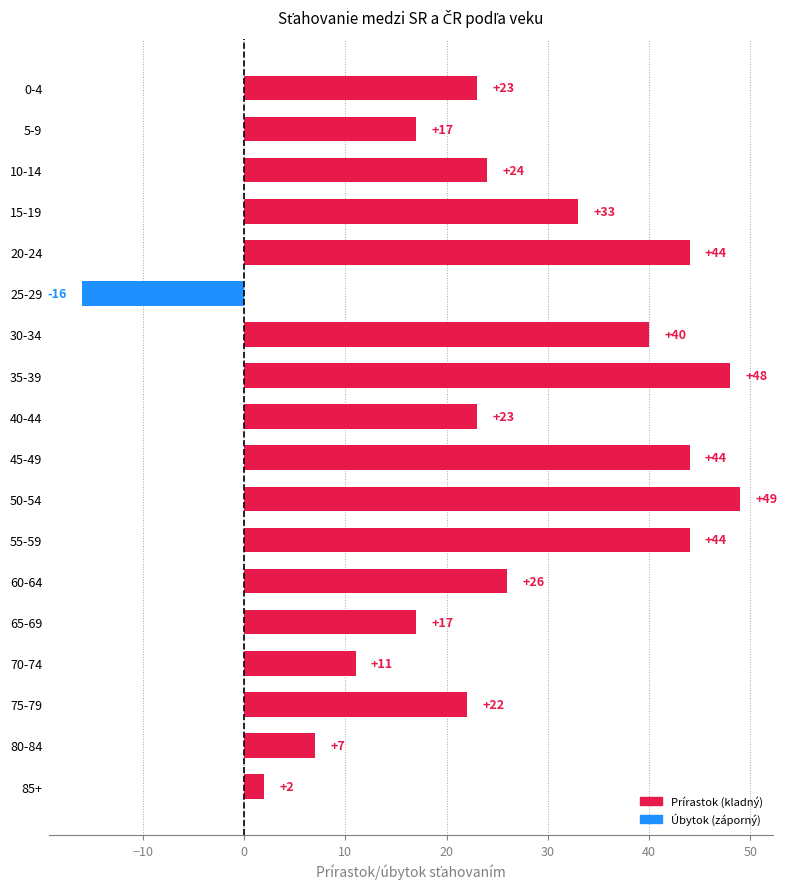

The chart shows a value of -7 at 25-29. True or false?

False